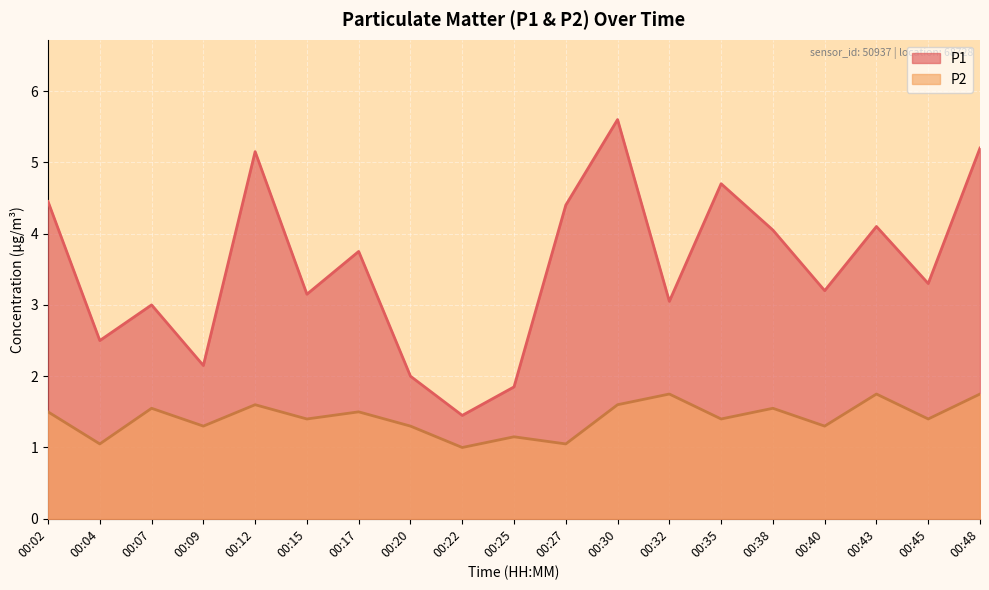

At 00:15, list the series in order from largest to smallest.

P1, P2